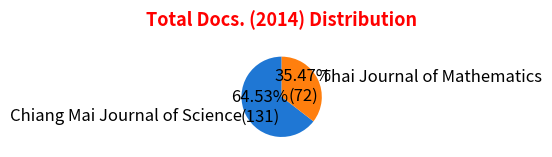

How many slices are in this pie chart?

2